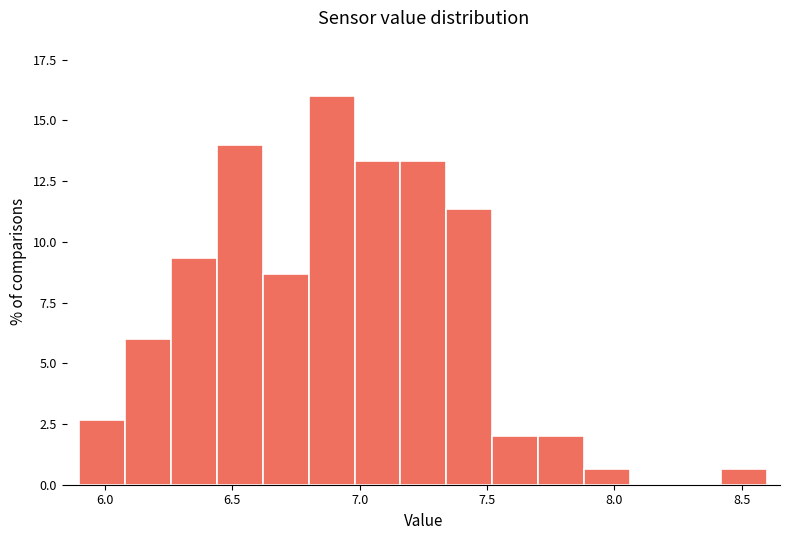

Around what value on the x-axis is the tallest bar? Give the approximate position of its centre, as read against the axis.

6.90